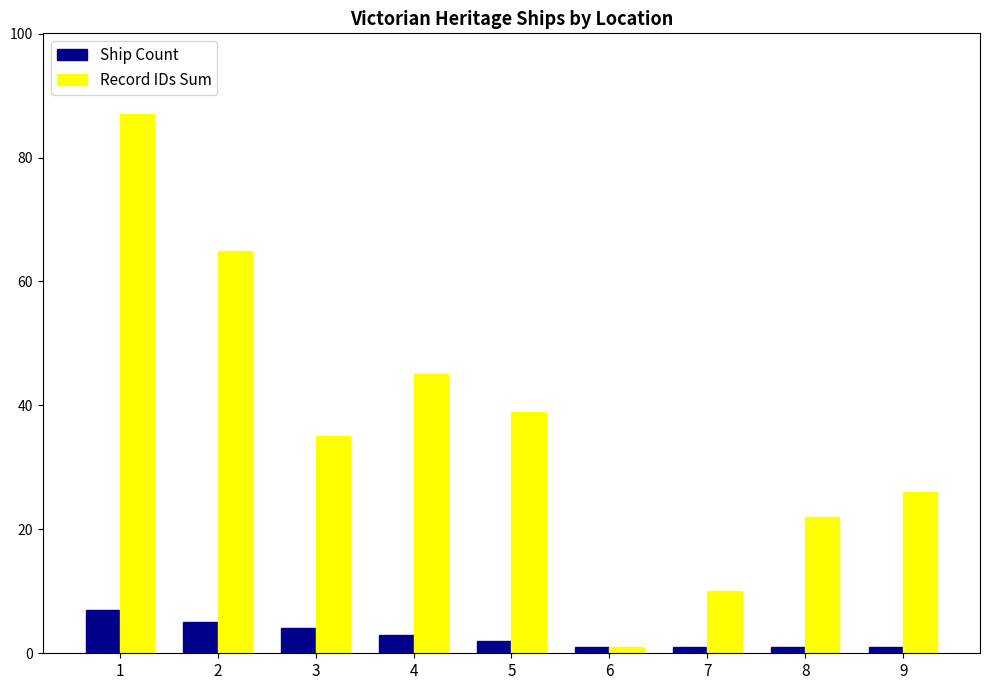

How many bars are there in each group?

2